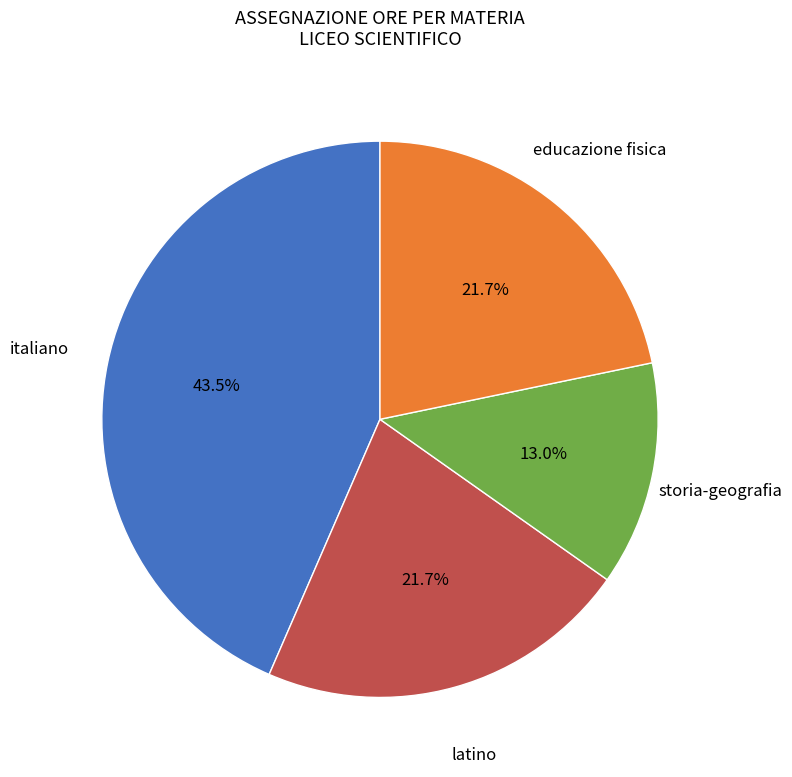

Is there a majority slice in this chart?

No